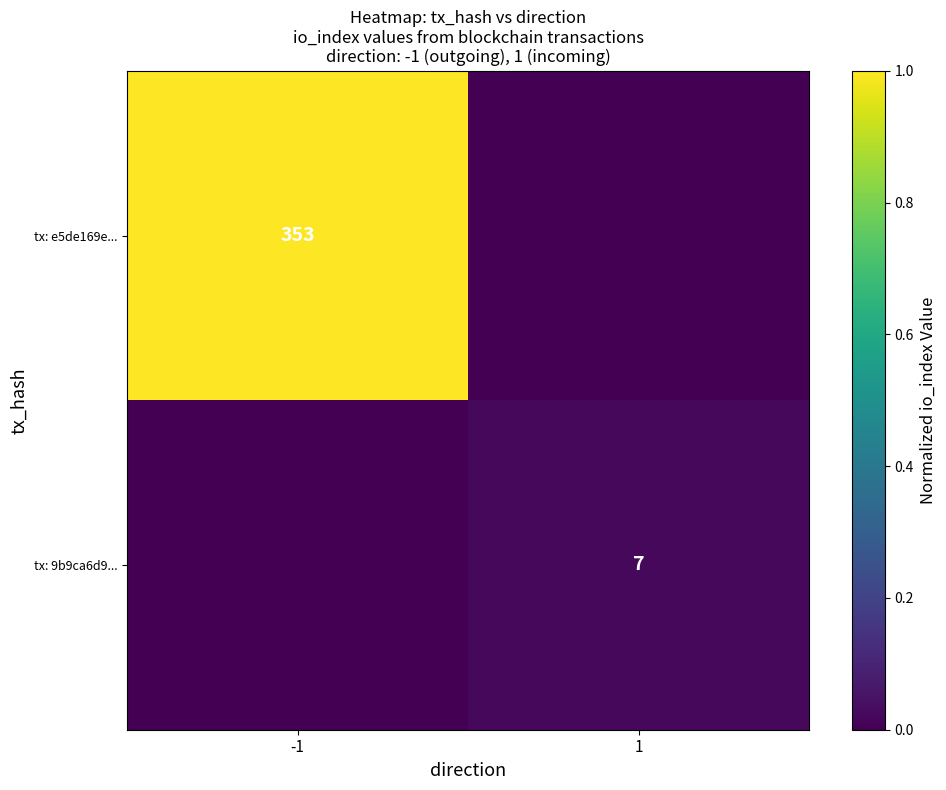

The tx: e5de169e... series shows 224 at -1. True or false?

False